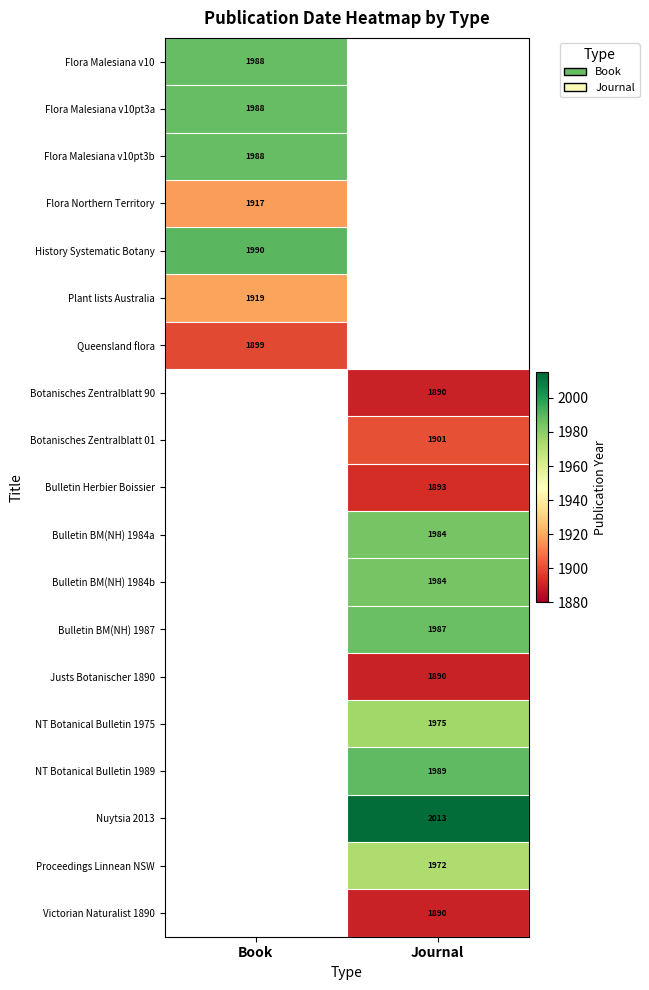

The value of Botanisches Zentralblatt 01 at Journal is 2472.6. True or false?

False